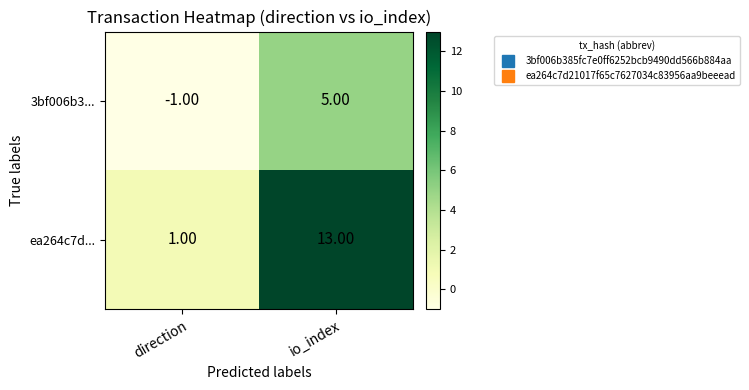

What is the minimum value shown in the chart?

-1